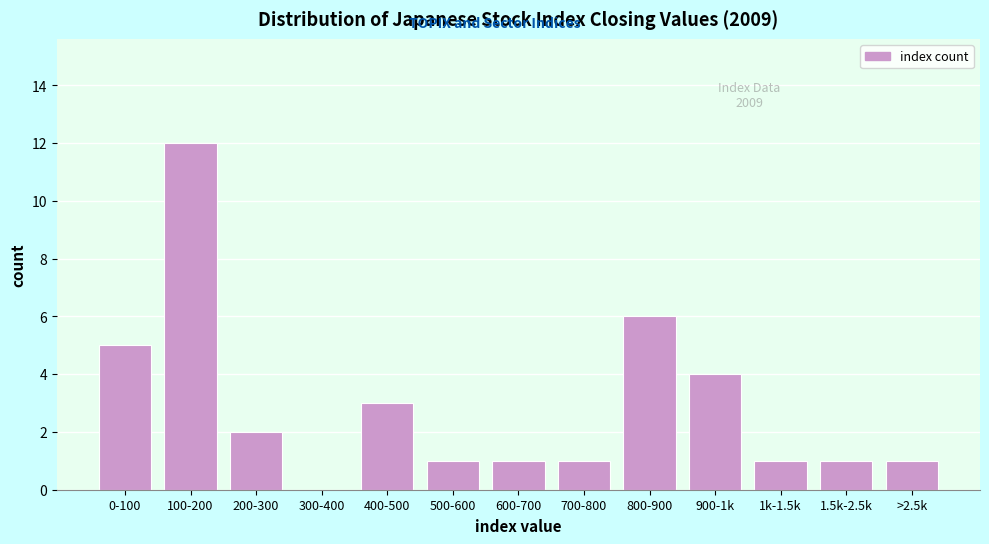

Reading right to left, what are all the values shown in this chart?

>2.5k=1	1.5k-2.5k=1	1k-1.5k=1	900-1k=4	800-900=6	700-800=1	600-700=1	500-600=1	400-500=3	300-400=0	200-300=2	100-200=12	0-100=5